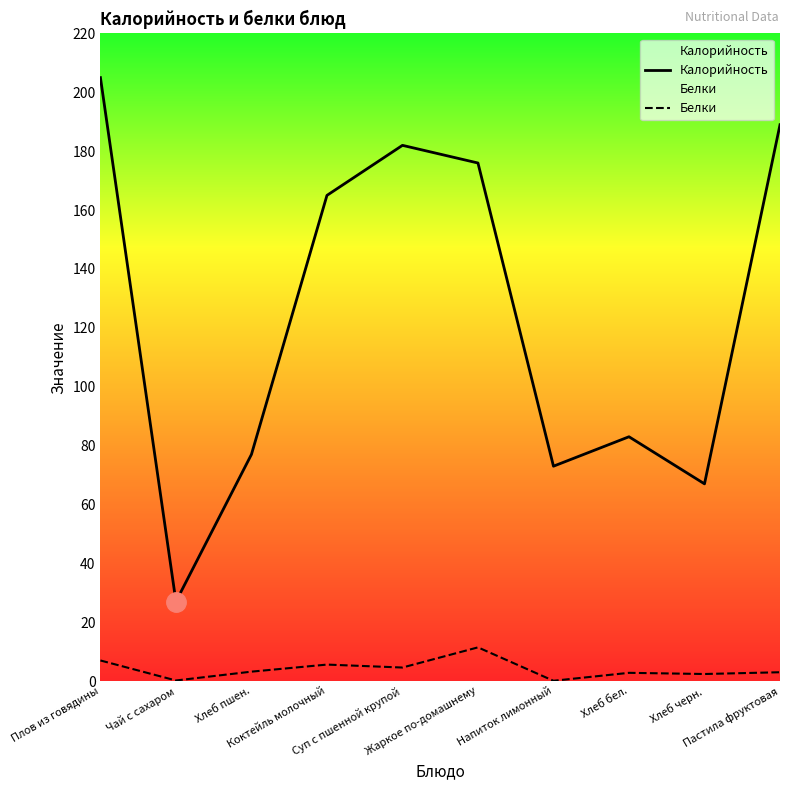

Is this an area chart (filled region under the line)?

No